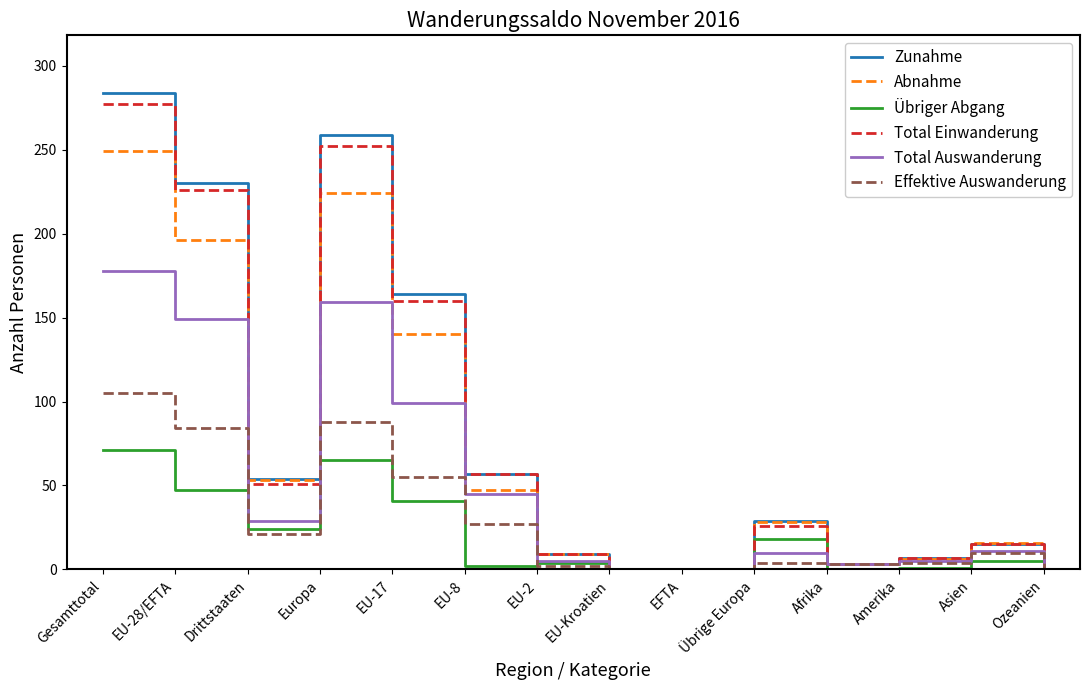

Which series changed the most between Europa and Afrika?

Zunahme